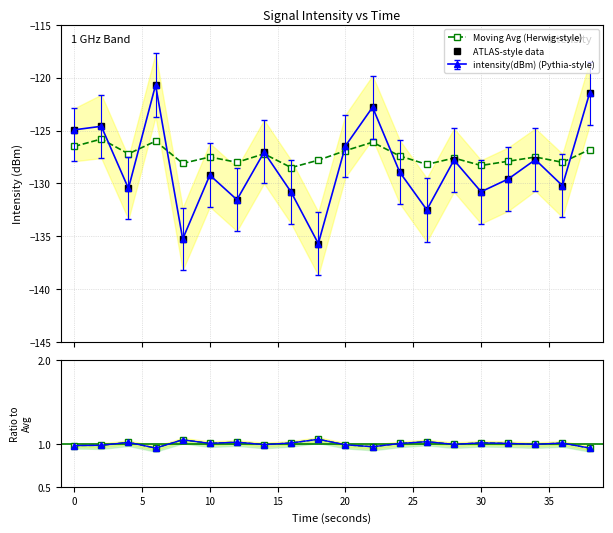

How many interior local valleys does the ATLAS-style data series have?

7